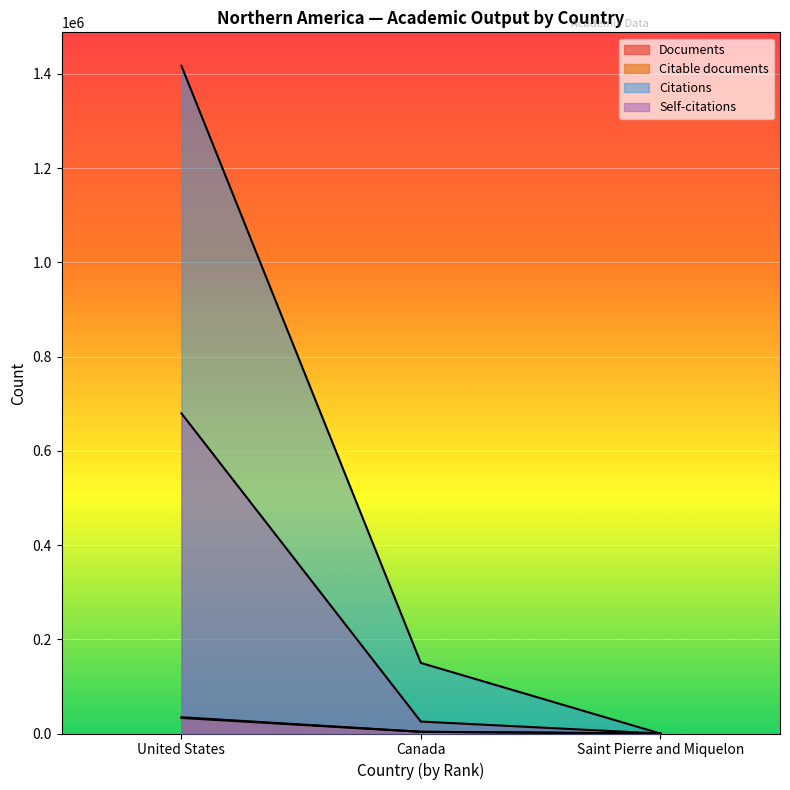

Reading right to left, list all the values displayed in this chart.

Documents: 1	3697	34573
Citable documents: 1	3589	32986
Citations: 0	149790	1417175
Self-citations: 0	25351	679591